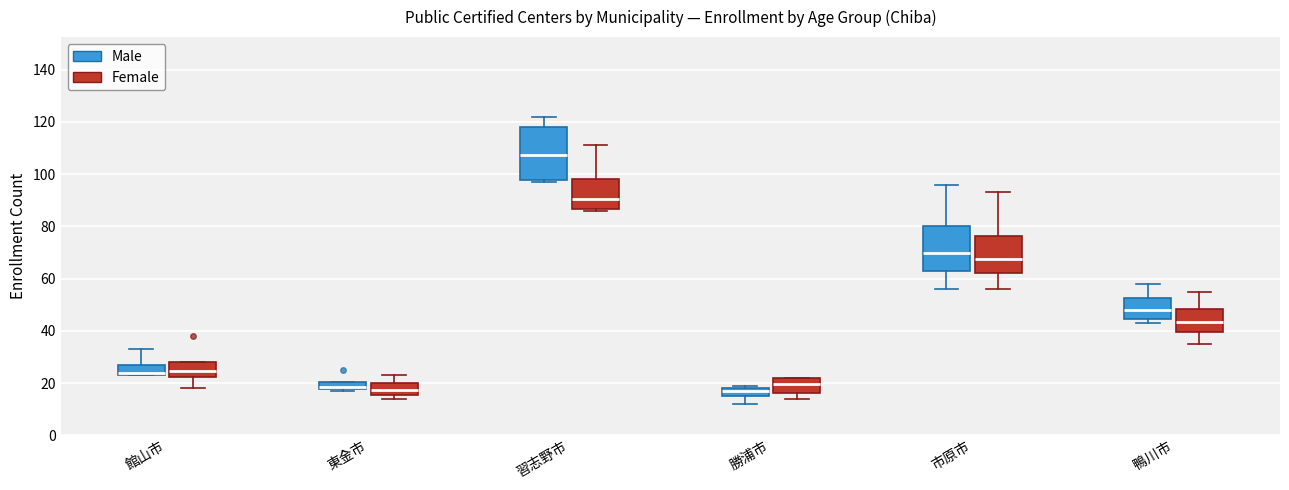

Where does the lower whisker of the box for 勝浦市 (Male) end on the y-axis? The values are not printed on the chart, so give them approximately, as read against the axis.

12